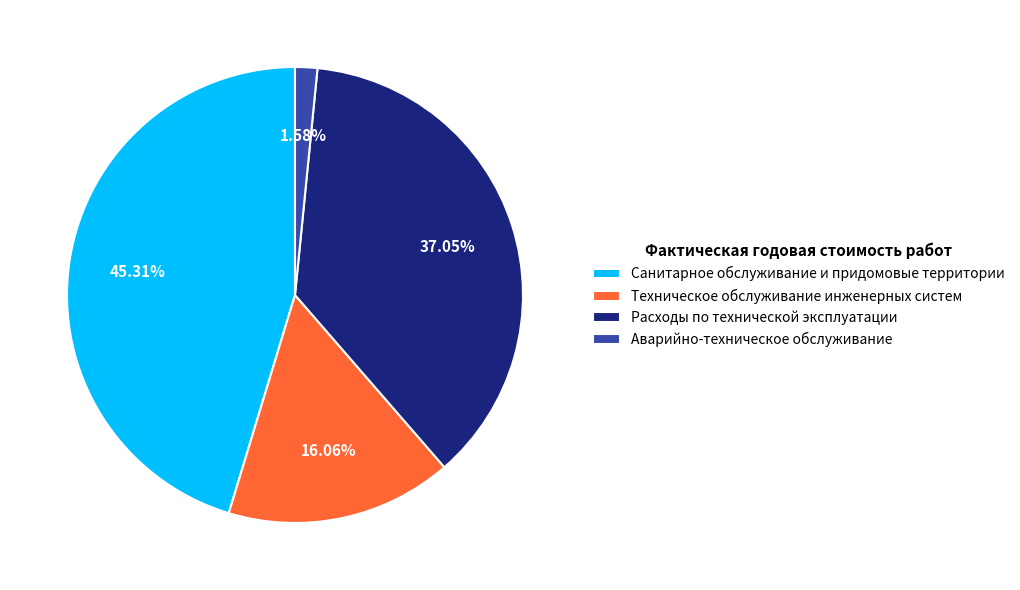

Which has a higher value, Аварийно-техническое обслуживание or Расходы по технической эксплуатации?

Расходы по технической эксплуатации